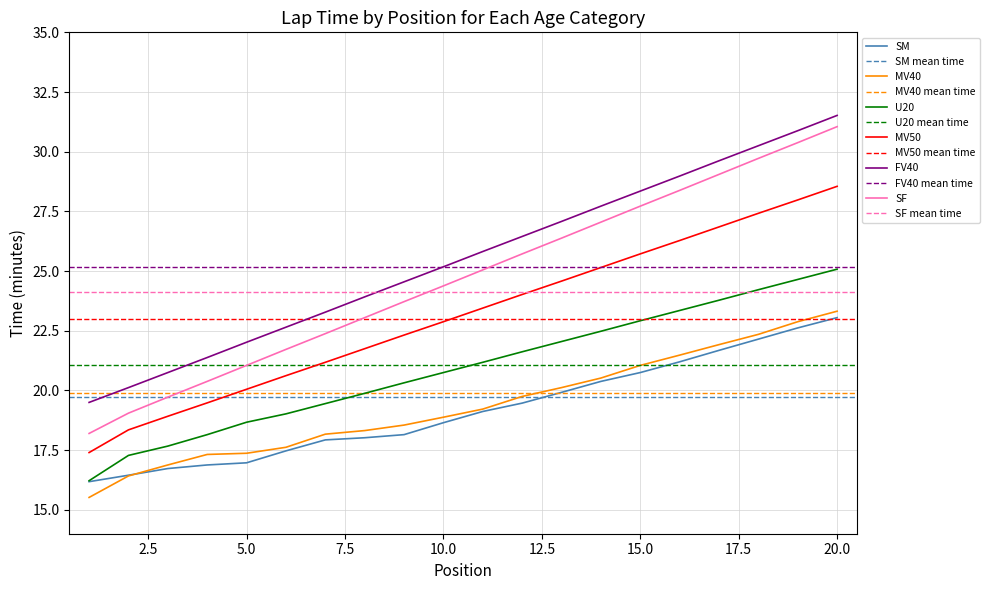

True or false: MV50 has a value of 22.9 at 10.0.

True